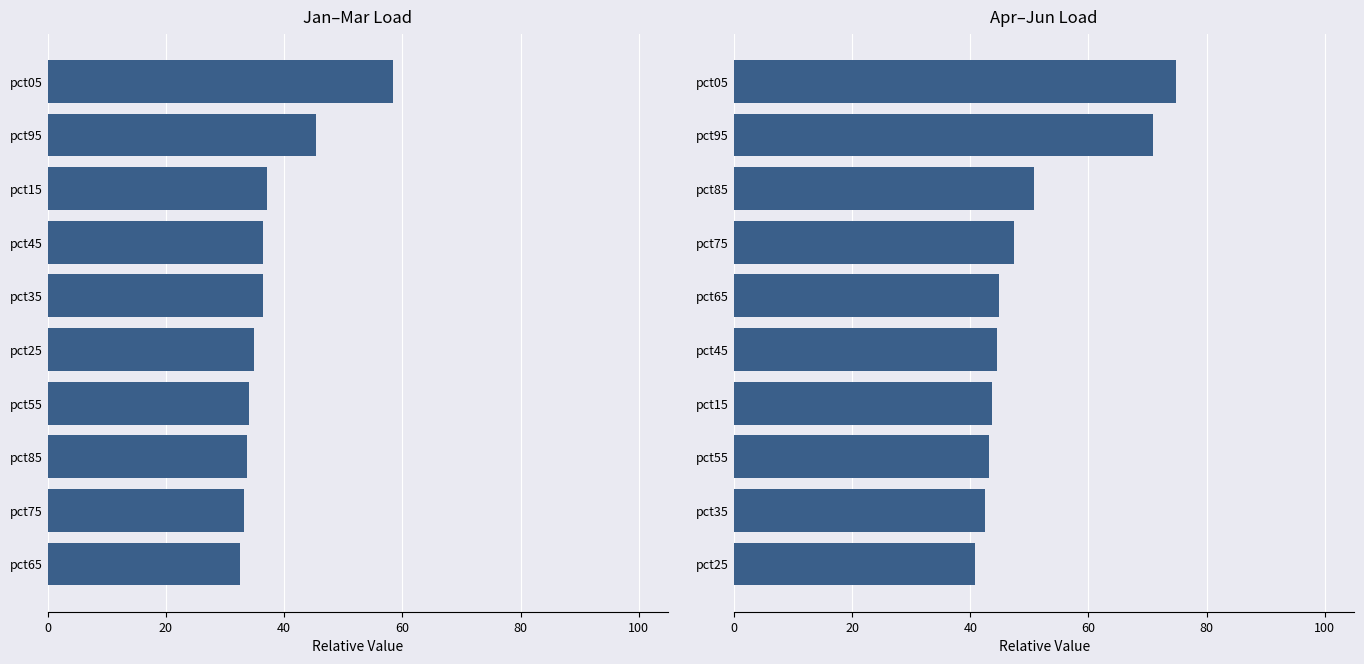

List the series in order of their peak value, lowest first.

Jan–Mar Load, Apr–Jun Load